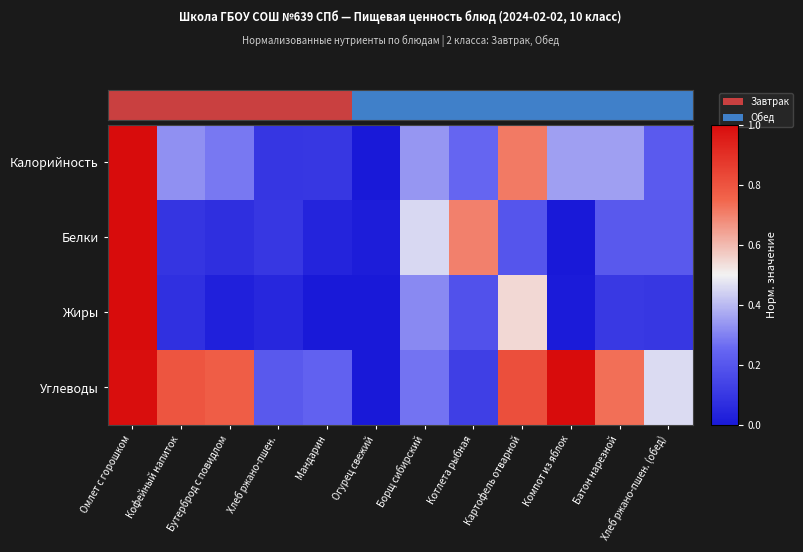

List the series in order of their peak value, highest first.

Калорийность, Белки, Жиры, Углеводы